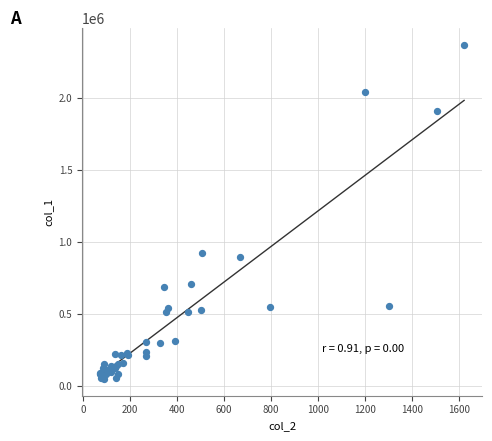

What Y value in the scatter plot is closest to 1206998?

922089